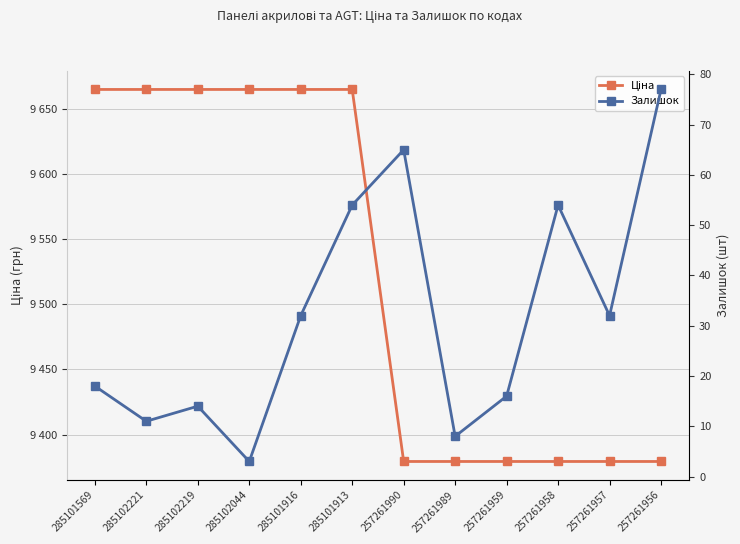

Reading right to left, list all the values displayed in this chart.

Ціна: 9379.3	9379.3	9379.3	9379.3	9379.3	9379.3	9664.7	9664.7	9664.7	9664.7	9664.7	9664.7
Залишок: 77.0	32.0	54.0	16.0	8.0	65.0	54.0	32.0	3.0	14.0	11.0	18.0